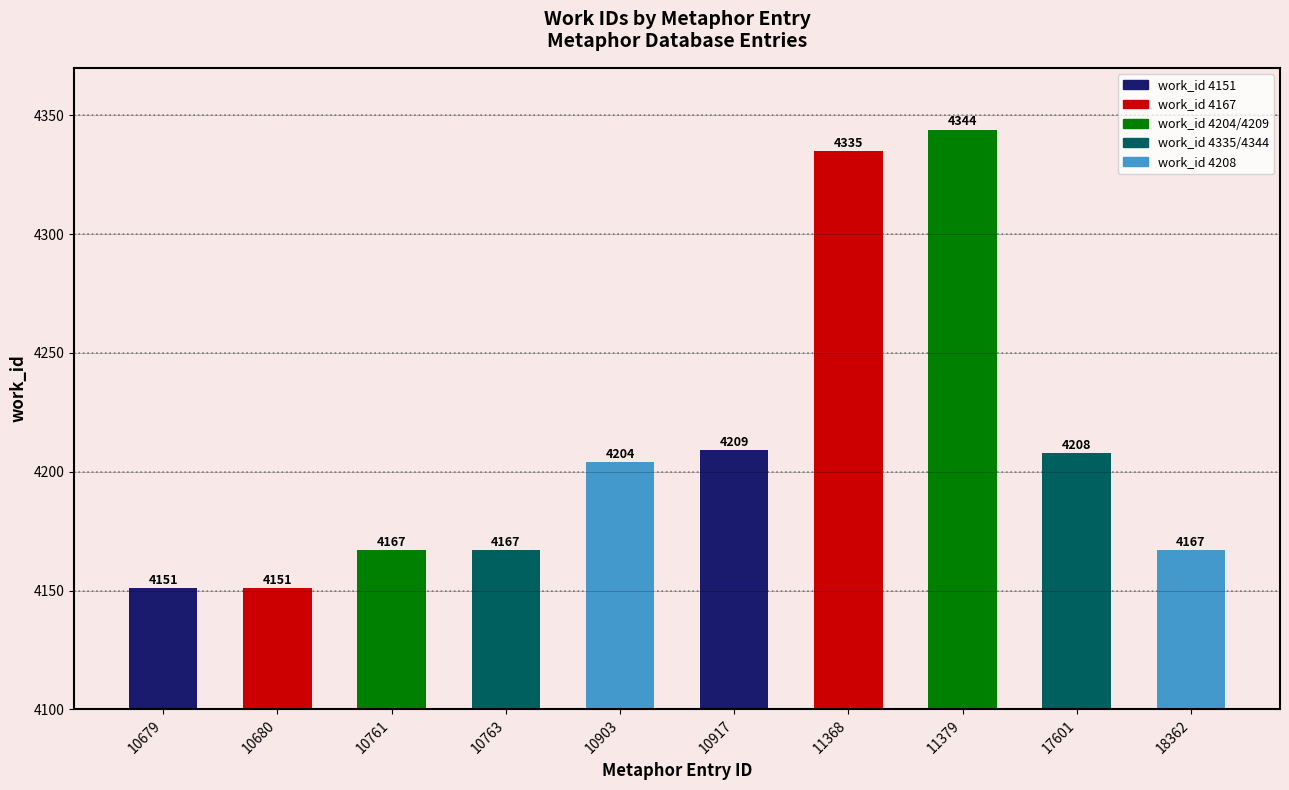

How many bars are there in total?

10